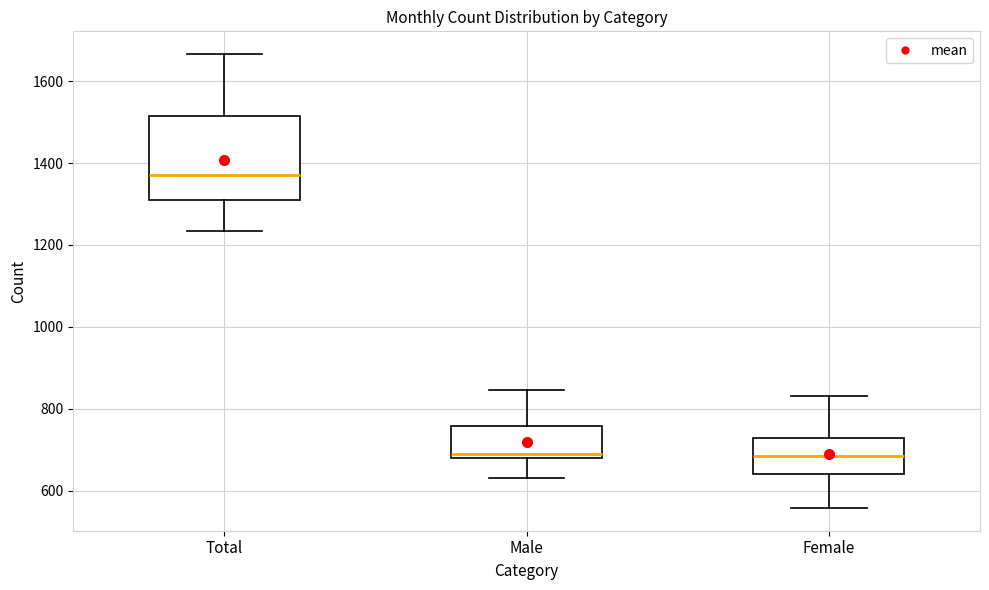

Reading left to right, transcribe this box plot: for each box, give where its median line is, the range the box spans, and where its two whiskers end, as read against the y-axis. The values are not printed on the chart, so give them approximately, as read against the axis.

Total: median 1380, box 1320 to 1520, whiskers 1240 to 1660
Male: median 680 (just above the box's lower edge), box 680 to 760, whiskers 640 to 840
Female: median 680, box 640 to 720, whiskers 560 to 840